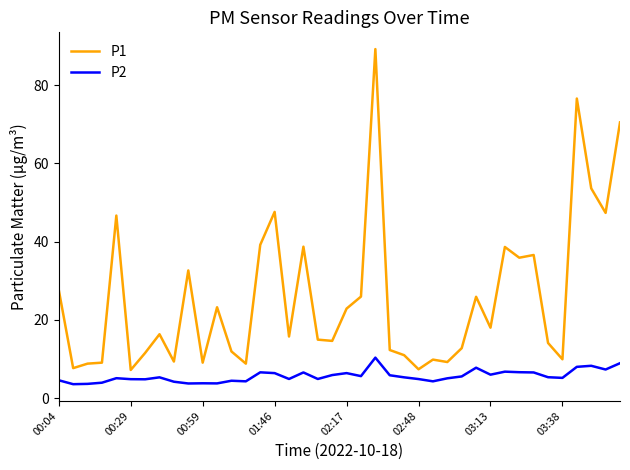

What is the average value of the P2 series?

5.6